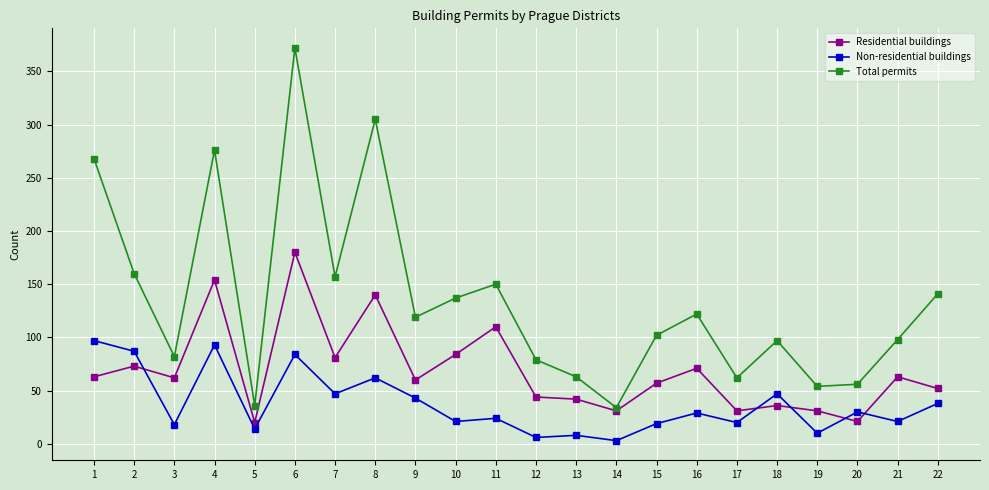

What is the value of the Residential buildings point at the 10th from the left?

84